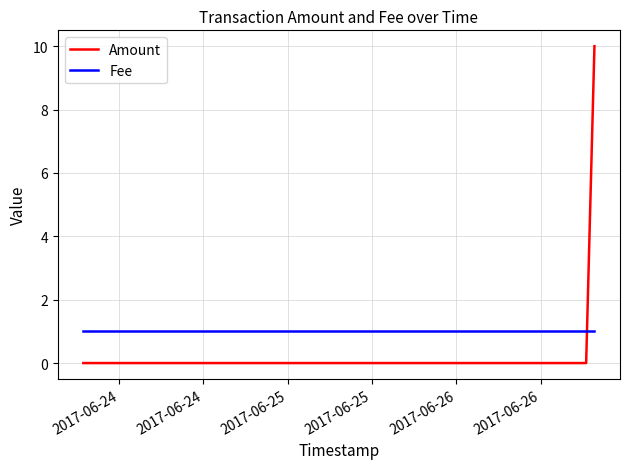

What is the difference between the maximum and minimum values in the Amount series?

10